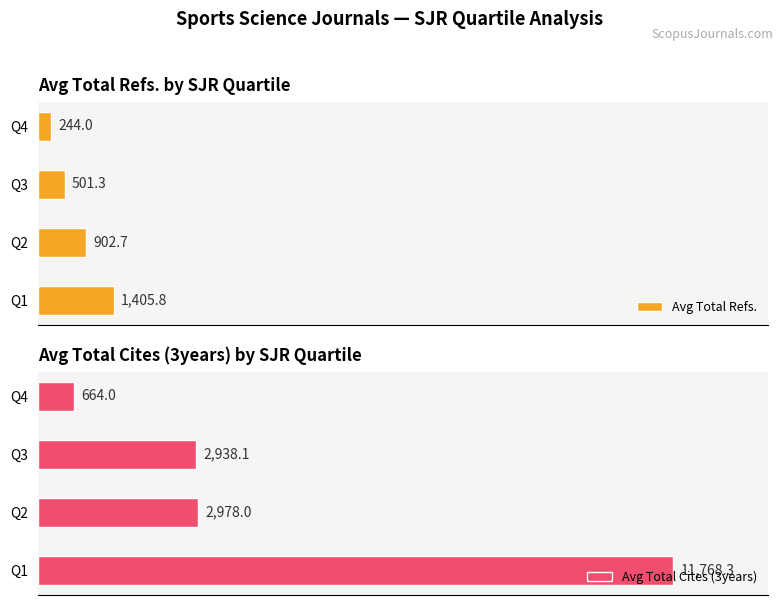

Rank the categories by Avg Total Refs. value from lowest to highest.

Q4, Q3, Q2, Q1